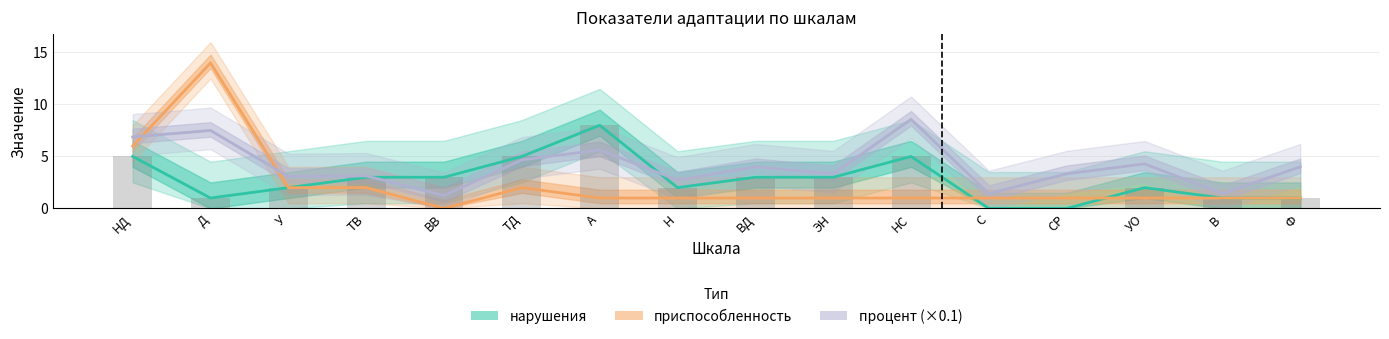

The value of приспособленность at Ф is 0.2. True or false?

False